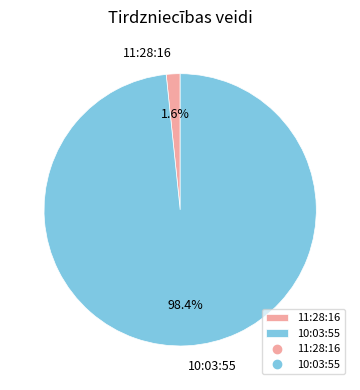

What is the smallest slice in the pie chart?

11:28:16